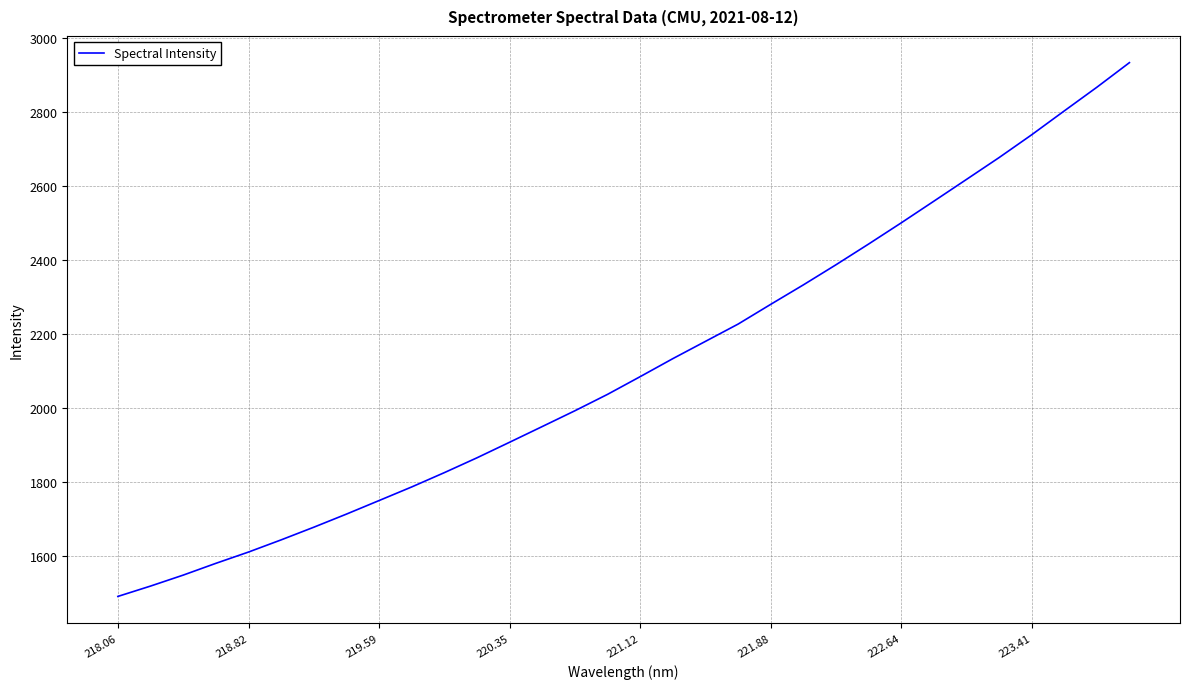

Does the chart have visible grid lines?

Yes